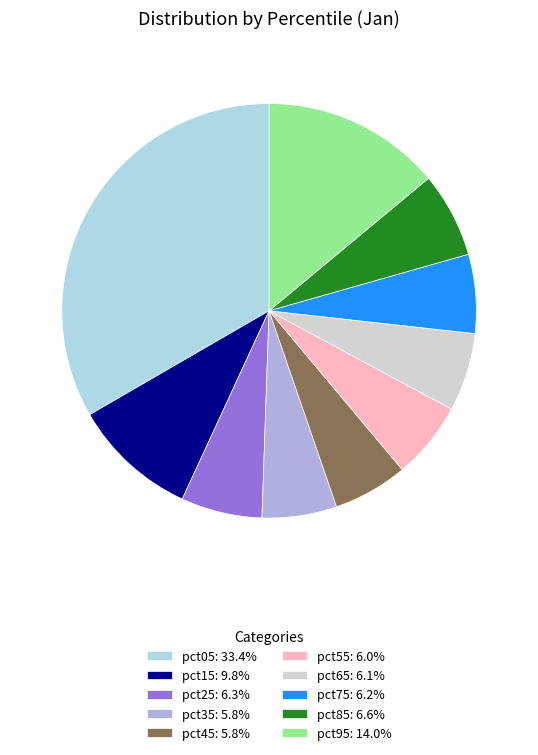

Do pct35: 5.8% and pct85: 6.6% together represent more than half of the pie?

No